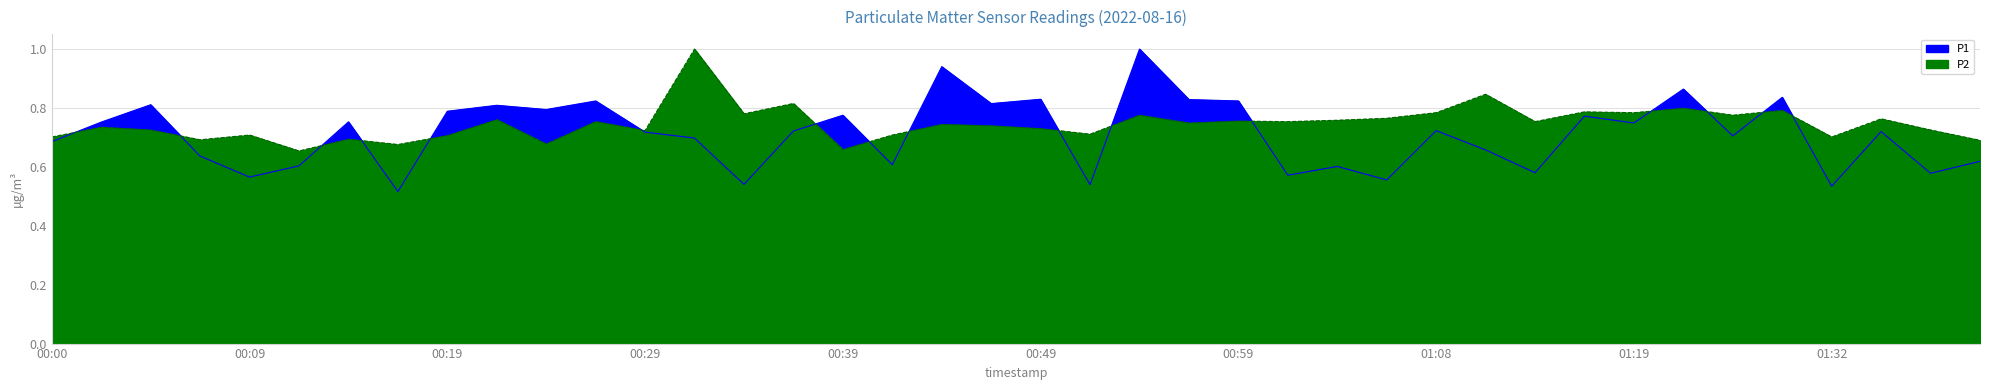

At which category does P2 reach its first local valley?

00:07